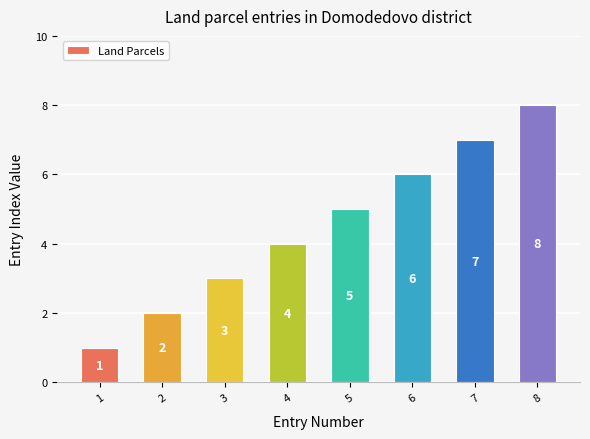

What is the difference between the values at 3 and 5?

2